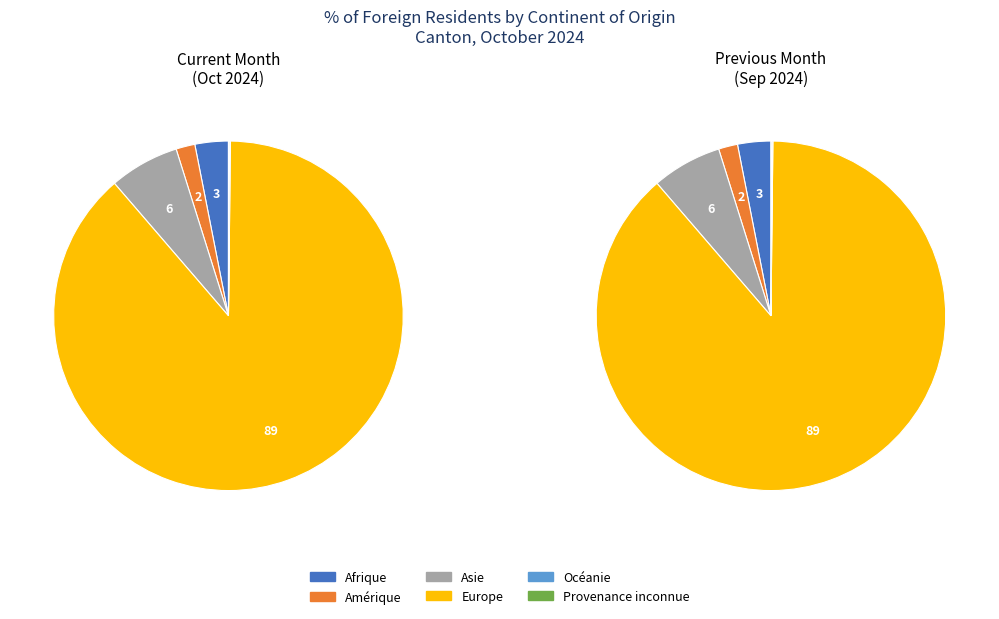

Which category has the biggest portion of the pie?

Europe